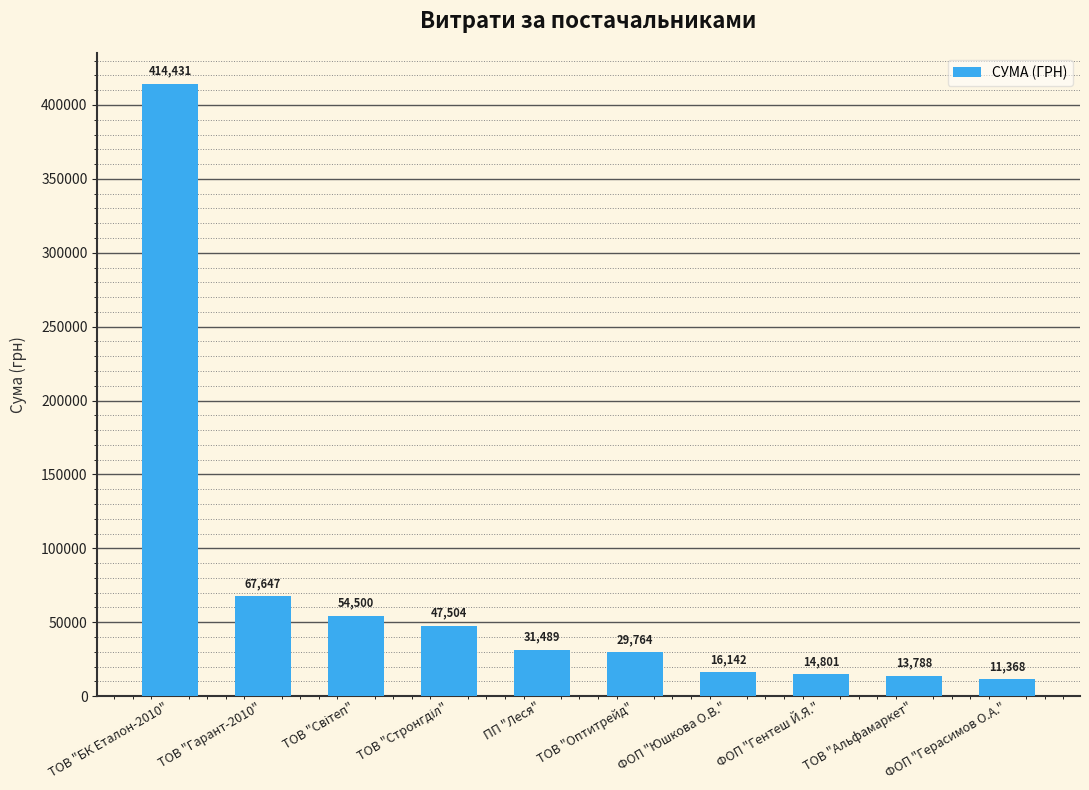

Where is the data nearest to the value 212899?

ТОВ "Гарант-2010"